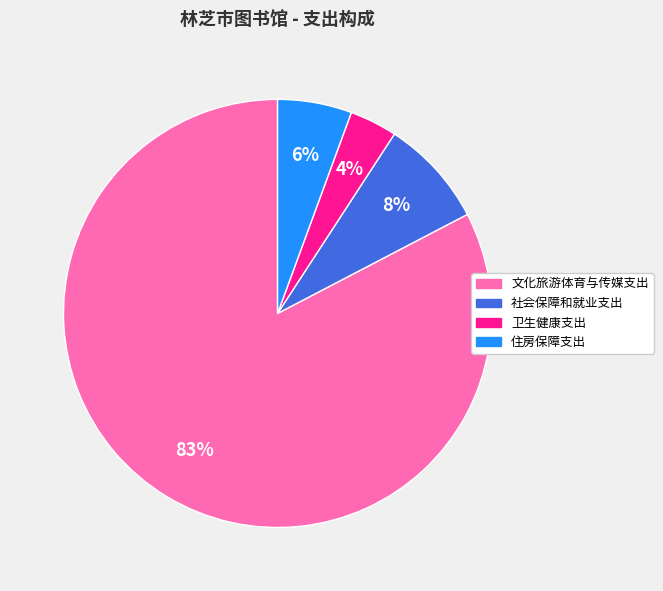

Between 住房保障支出 and 社会保障和就业支出, which is larger?

社会保障和就业支出